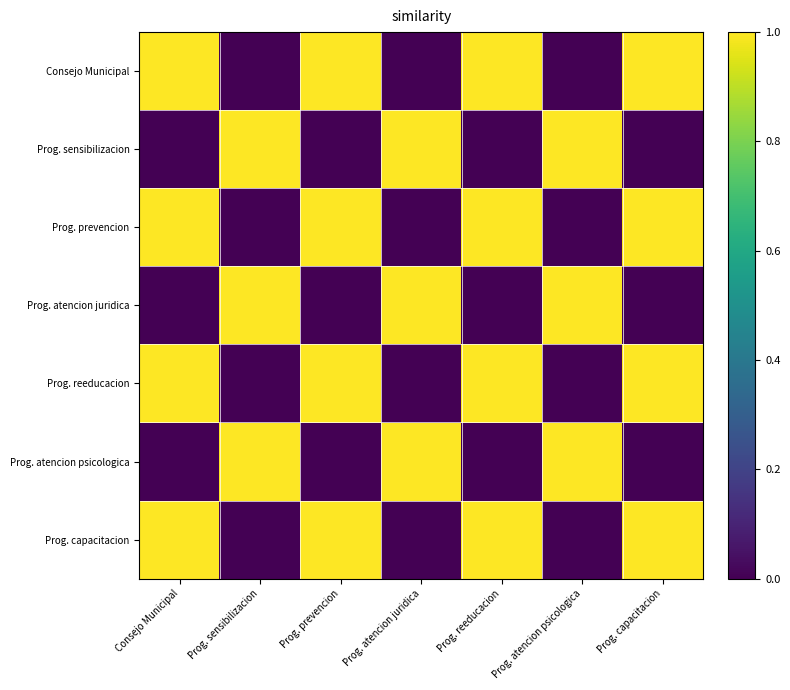

Which has a higher value, Prog. prevencion or Prog. atencion psicologica?

Prog. prevencion